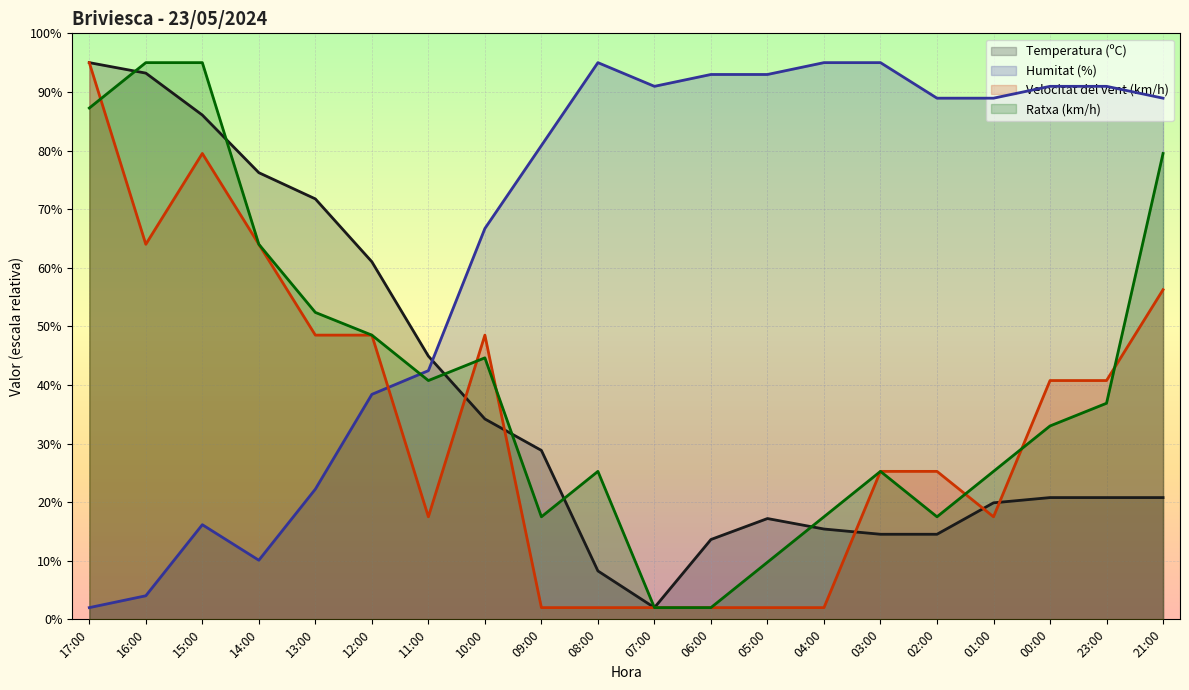

What is the difference between the maximum and minimum values in the Humitat (%) series?

93.0